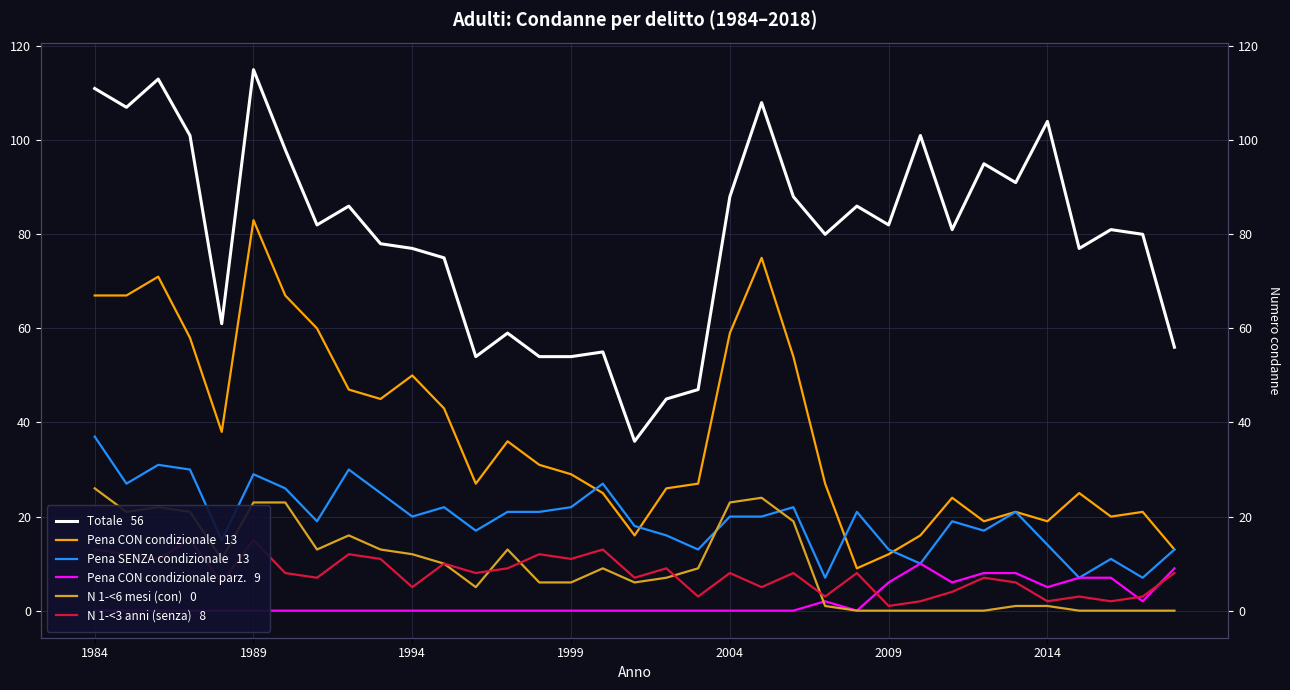

True or false: Pena SENZA condizionale   13 and Totale   56 cross at least once.

False